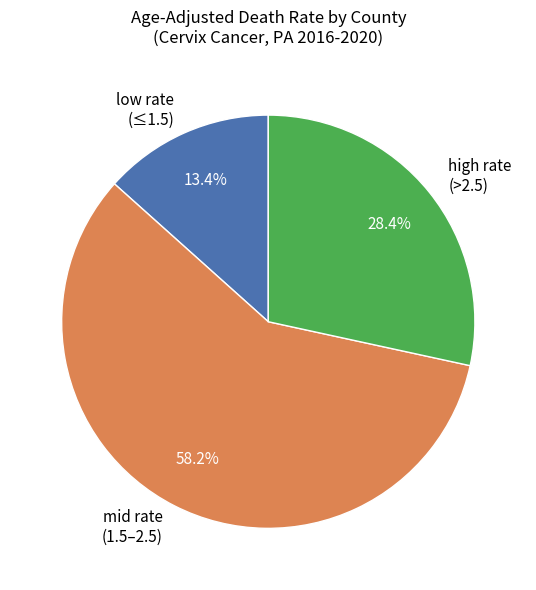

Rank the categories by value from highest to lowest.

mid rate (1.5–2.5), high rate (>2.5), low rate (≤1.5)